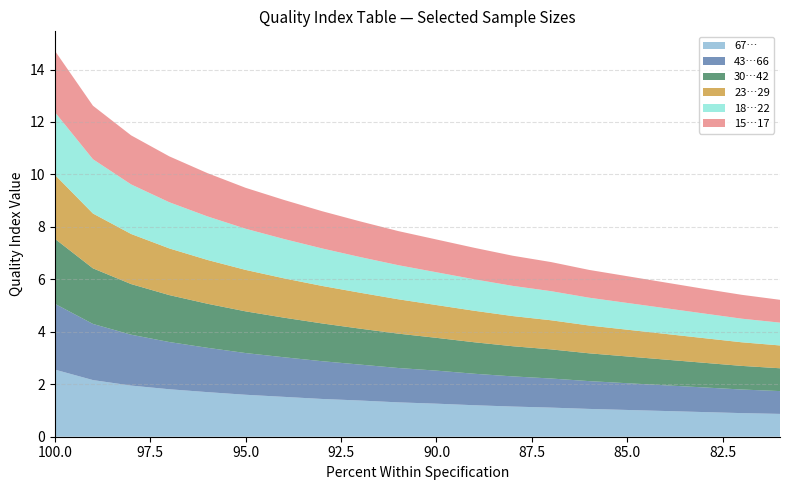

Reading left to right, list all the values displayed in this chart.

67…: 100=2.6	99=2.2	98=1.9	97=1.8	96=1.7	95=1.6	94=1.5	93=1.4	92=1.4	91=1.3	90=1.3	89=1.2	88=1.1	87=1.1	86=1.1	85=1.0	84=1.0	83=0.9	82=0.9	81=0.9
43…66: 100=2.5	99=2.1	98=1.9	97=1.8	96=1.7	95=1.6	94=1.5	93=1.4	92=1.4	91=1.3	90=1.3	89=1.2	88=1.1	87=1.1	86=1.1	85=1.0	84=1.0	83=0.9	82=0.9	81=0.9
30…42: 100=2.5	99=2.1	98=1.9	97=1.8	96=1.7	95=1.6	94=1.5	93=1.4	92=1.4	91=1.3	90=1.2	89=1.2	88=1.1	87=1.1	86=1.1	85=1.0	84=1.0	83=0.9	82=0.9	81=0.9
23…29: 100=2.4	99=2.1	98=1.9	97=1.8	96=1.7	95=1.6	94=1.5	93=1.4	92=1.4	91=1.3	90=1.2	89=1.2	88=1.1	87=1.1	86=1.1	85=1.0	84=1.0	83=0.9	82=0.9	81=0.9
18…22: 100=2.4	99=2.1	98=1.9	97=1.8	96=1.7	95=1.6	94=1.5	93=1.4	92=1.4	91=1.3	90=1.2	89=1.2	88=1.1	87=1.1	86=1.1	85=1.0	84=1.0	83=0.9	82=0.9	81=0.9
15…17: 100=2.3	99=2.0	98=1.9	97=1.8	96=1.6	95=1.6	94=1.5	93=1.4	92=1.4	91=1.3	90=1.2	89=1.2	88=1.1	87=1.1	86=1.1	85=1.0	84=1.0	83=0.9	82=0.9	81=0.9